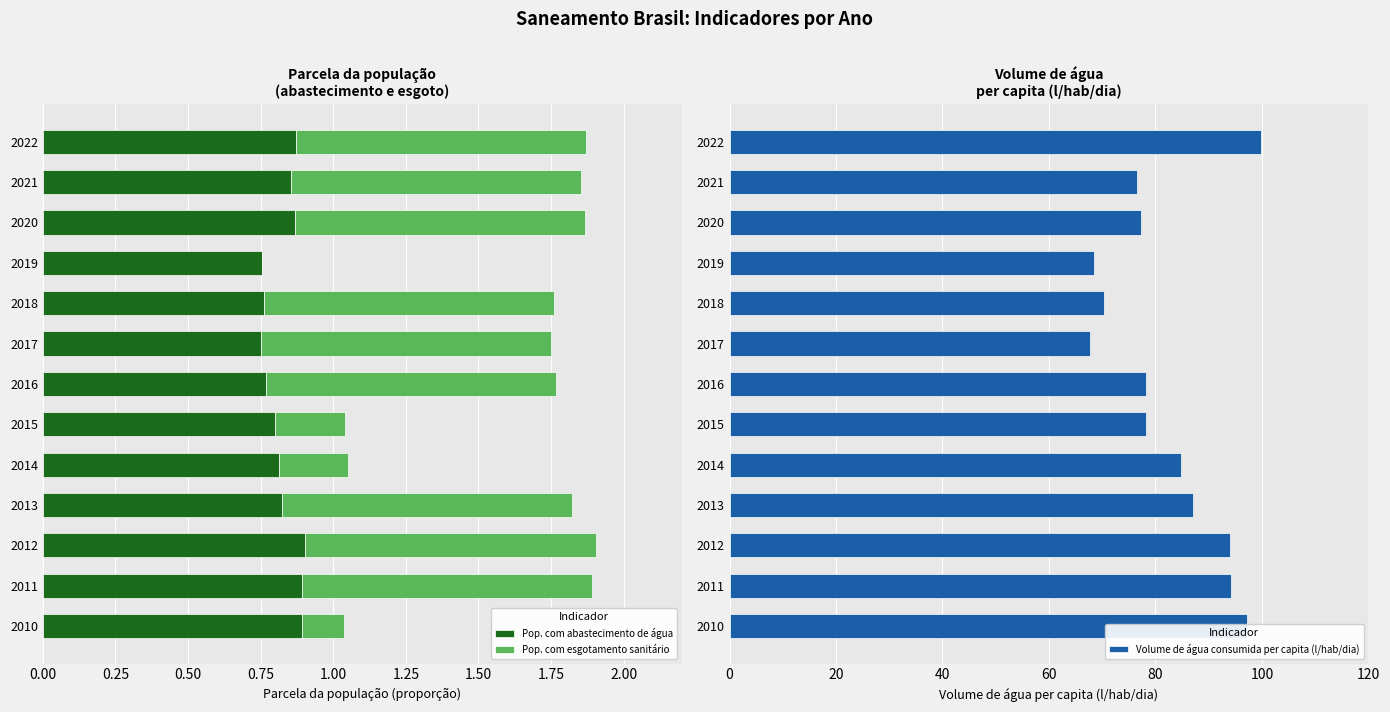

Is it true that Pop. com abastecimento de água equals 0.3 at 2015?

False